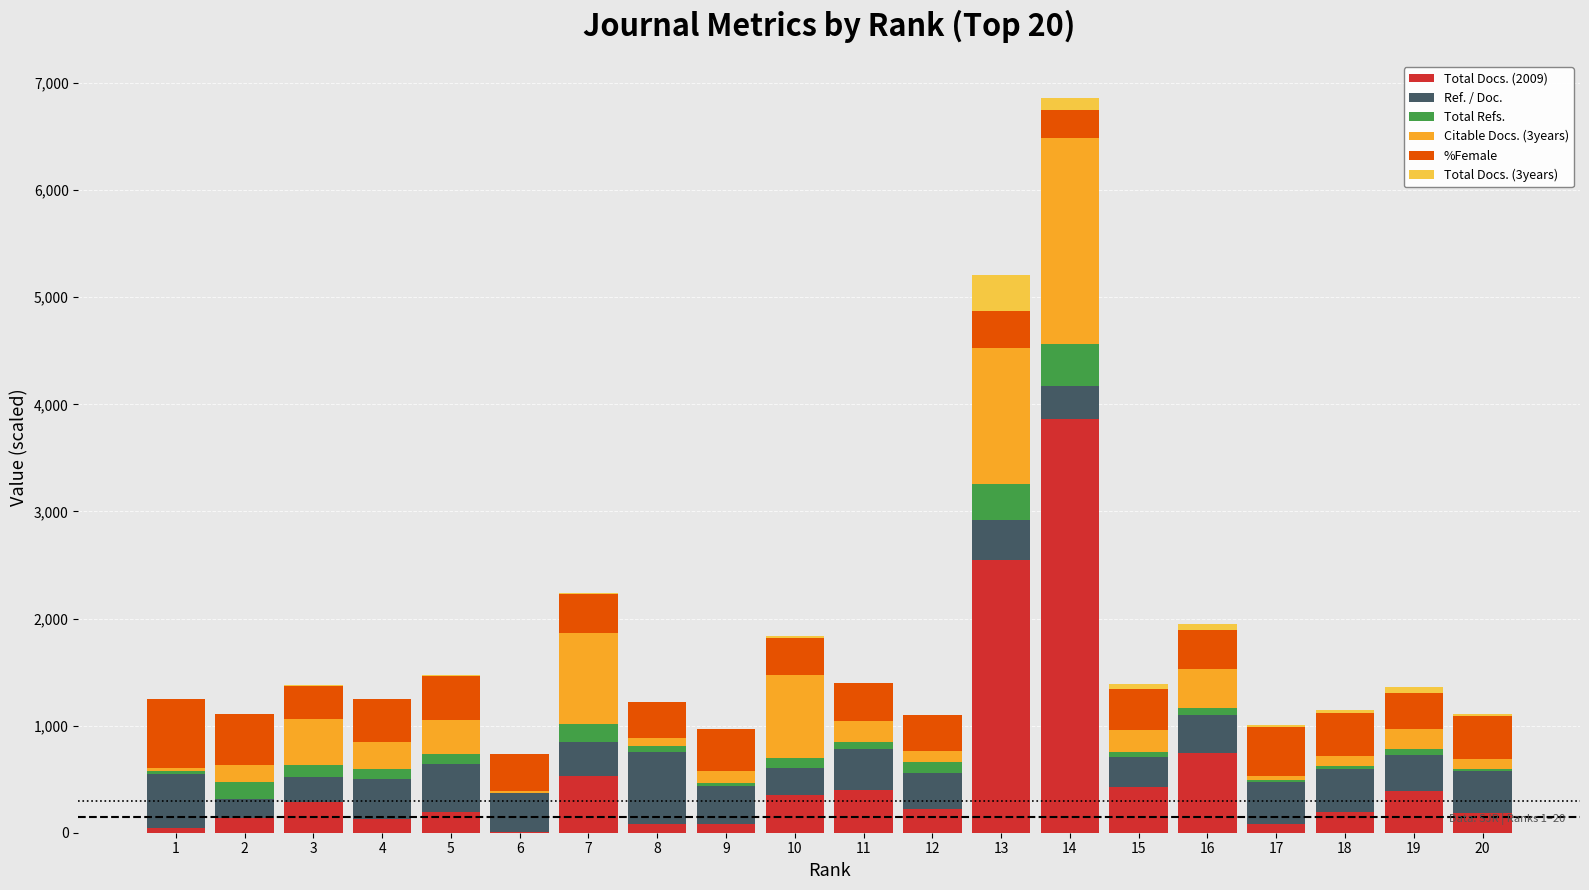

Are the bars horizontal?

No